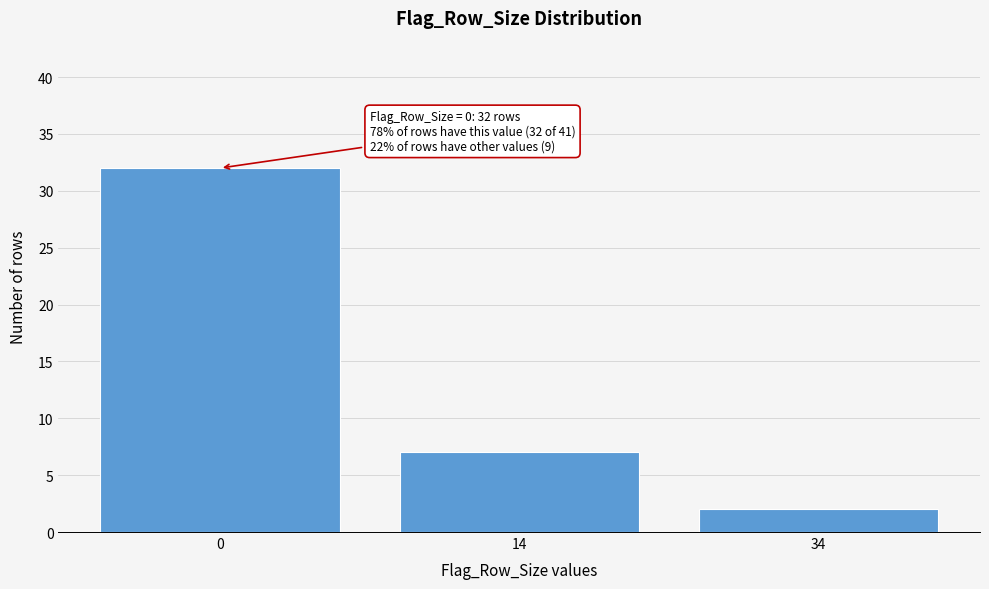

Reading right to left, transcribe all the data shown in this chart.

34=2	14=7	0=32